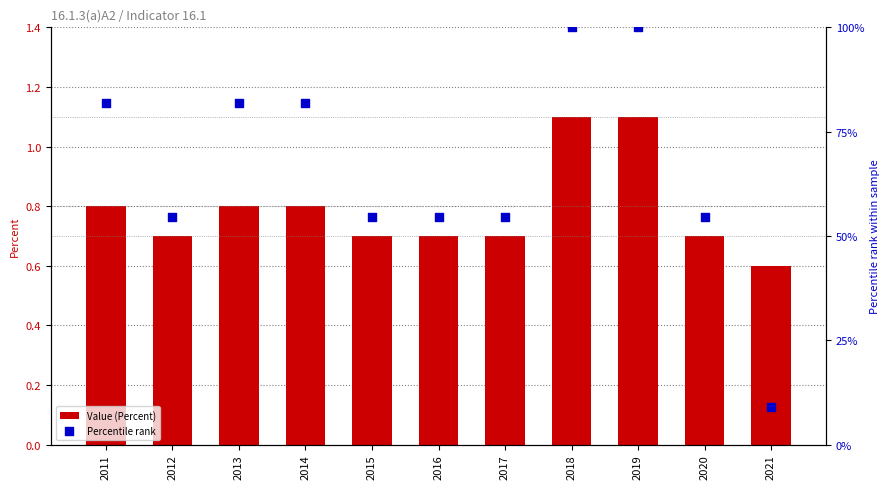

Which series reaches the minimum Y coordinate?

Value (Percent)